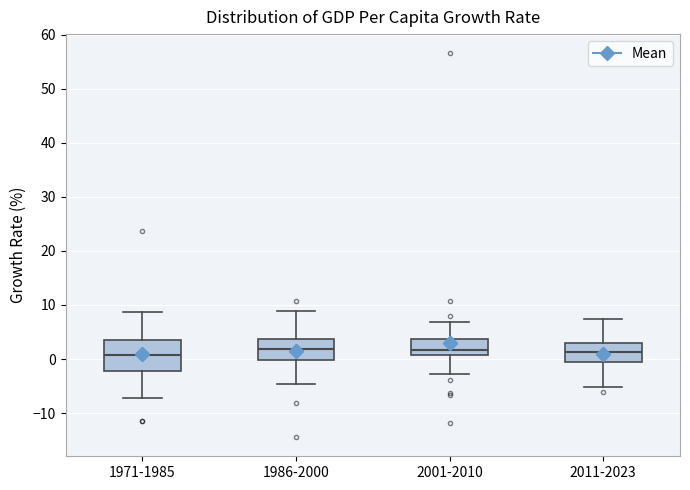

Where is the upper edge of the box for 1986-2000 on the y-axis? The values are not printed on the chart, so give them approximately, as read against the axis.

4